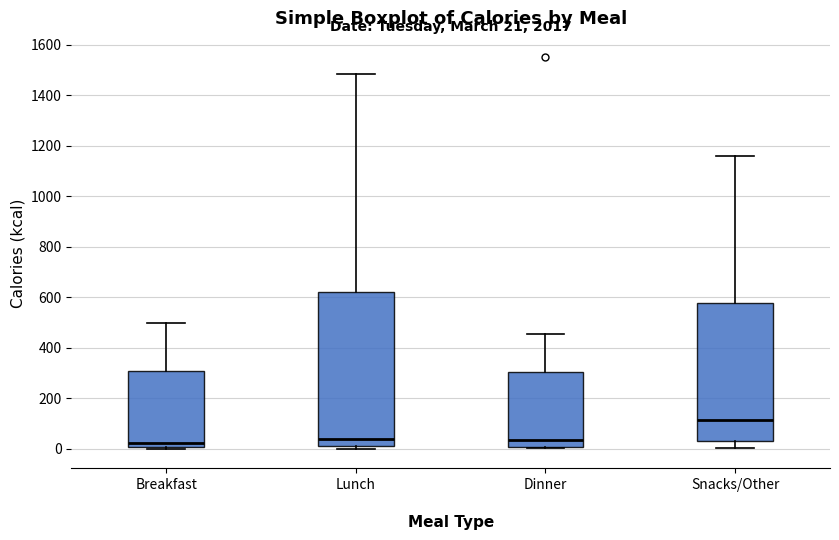

Which box is the tallest, from its lower edge to its upper edge?

Lunch